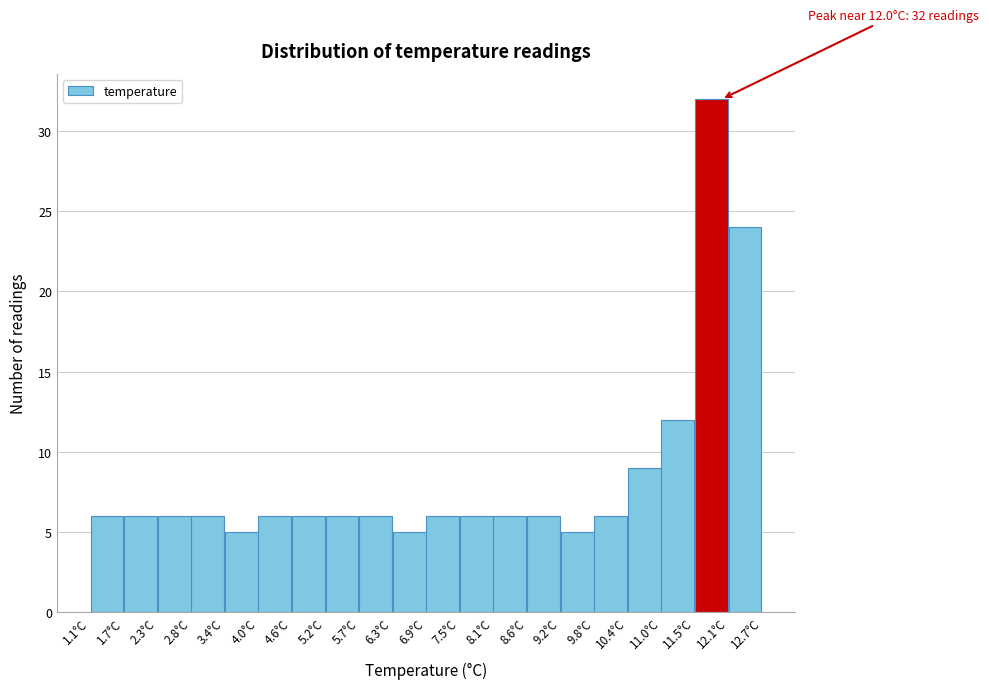

Over which range of the x-axis is the bar tallest?

11.54 to 12.12